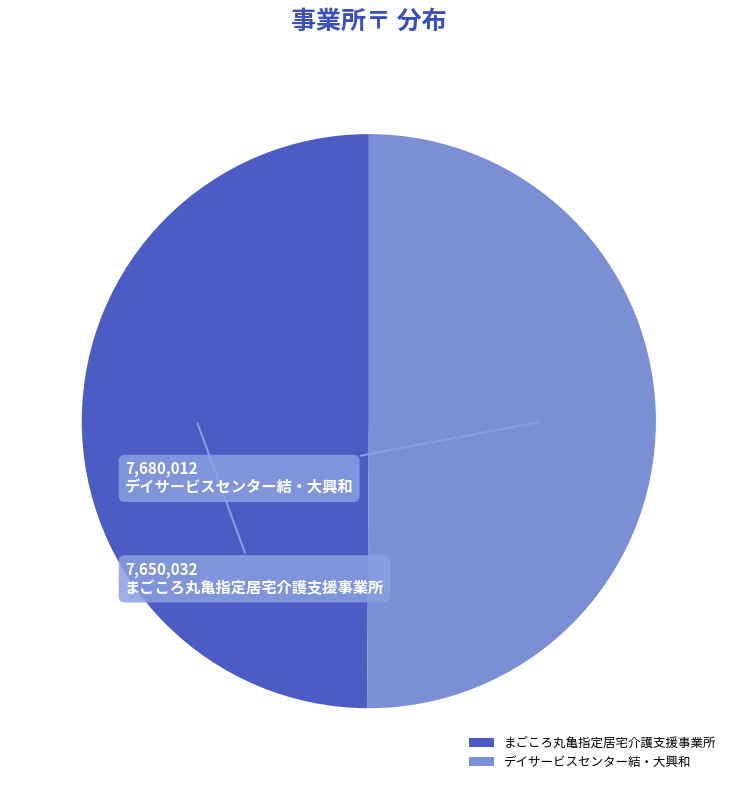

Is it true that デイサービスセンター結・大興和 is 50% of the pie?

True